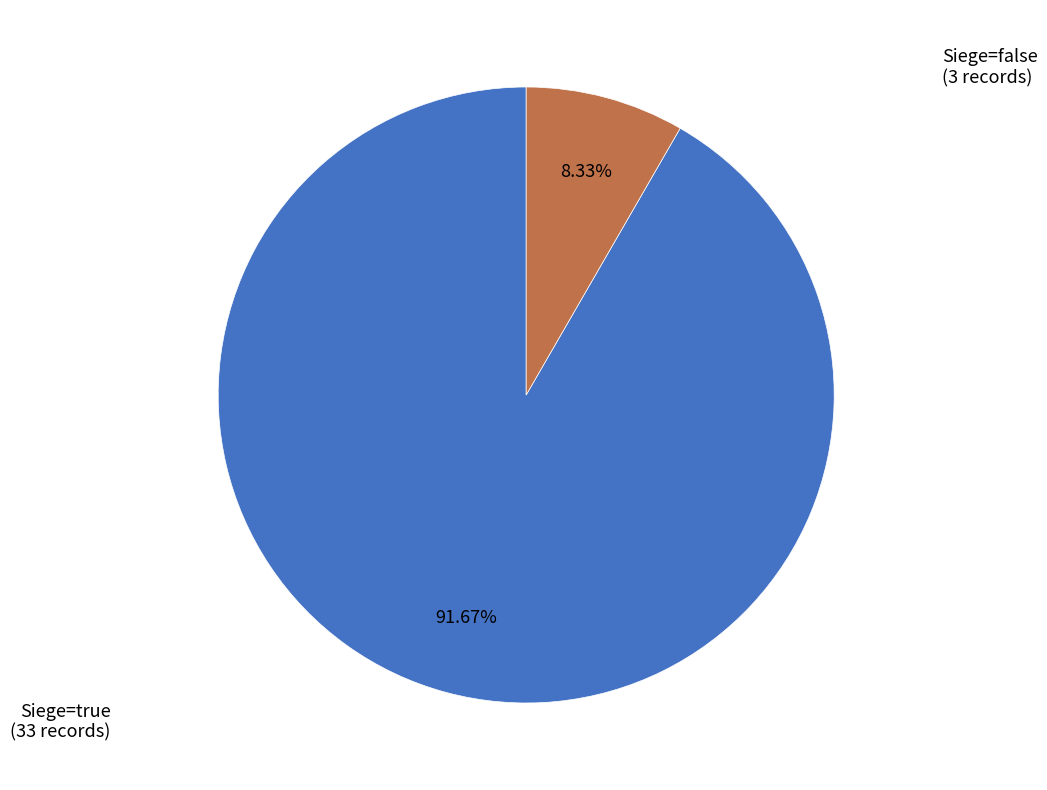

Does any single category account for the majority?

Yes